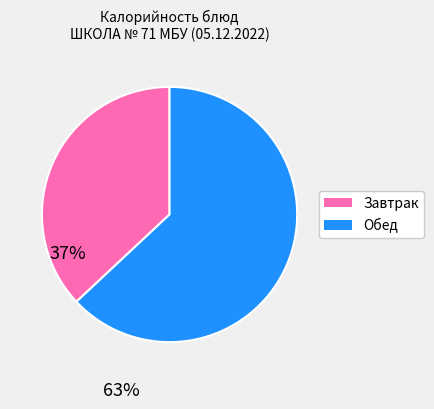

Is there a majority slice in this chart?

Yes